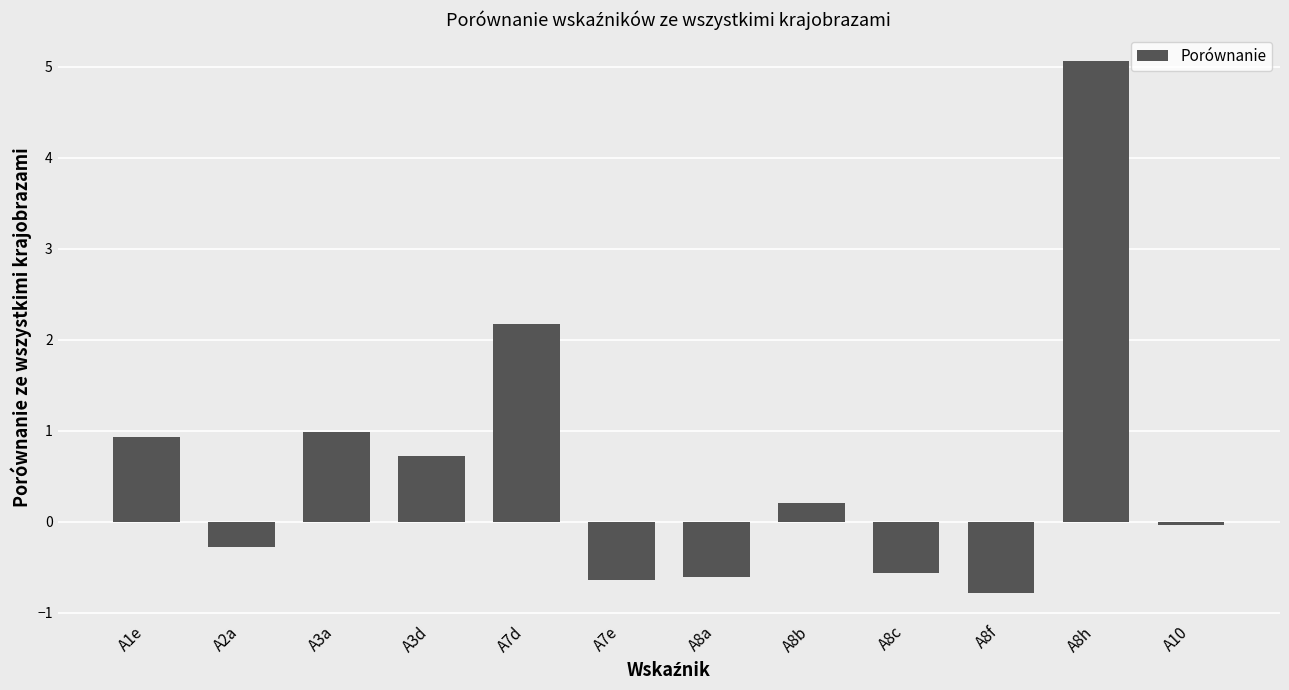

What is the label of the 2nd bar from the right?

A8h